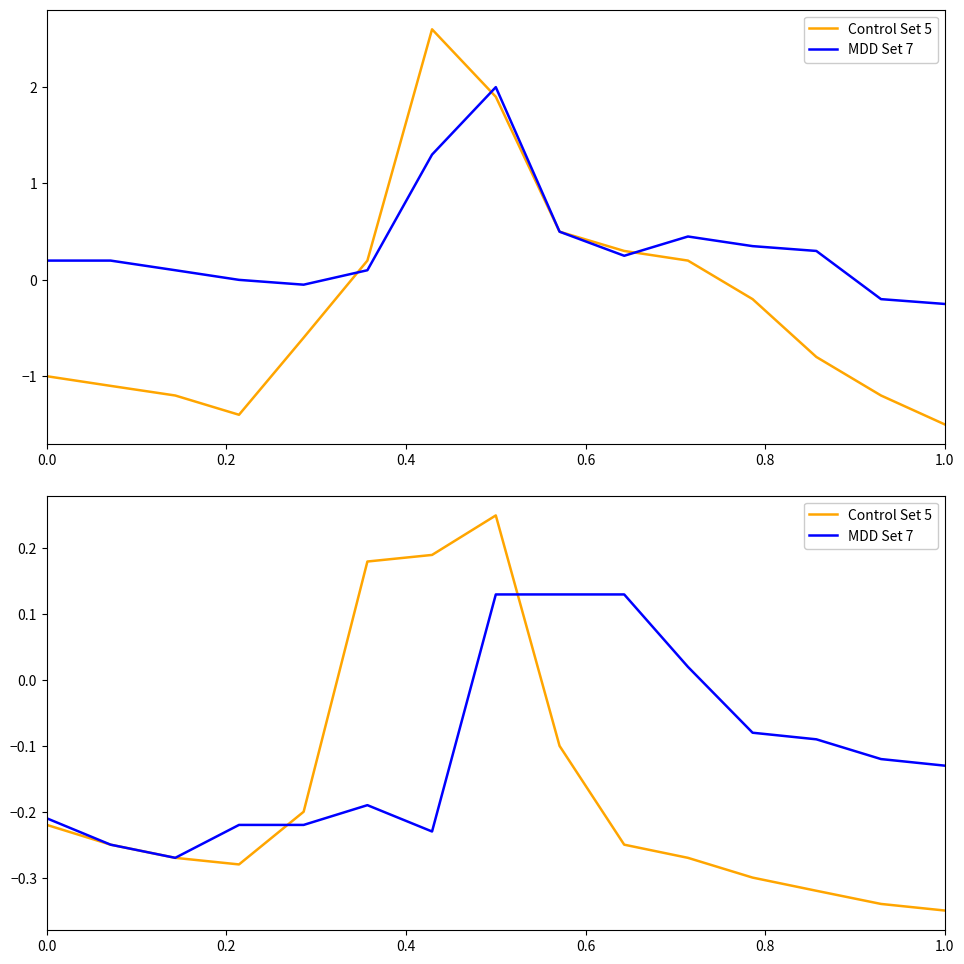

How many Control Set 5 values are between 0 and 1?

3